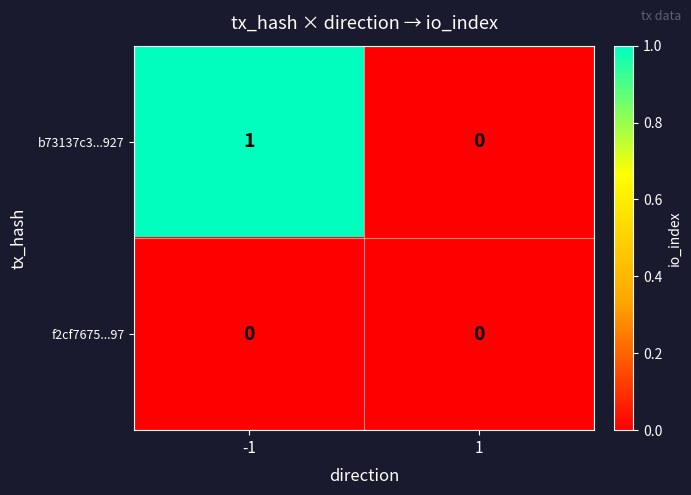

At which category is the sum across all series the highest?

-1